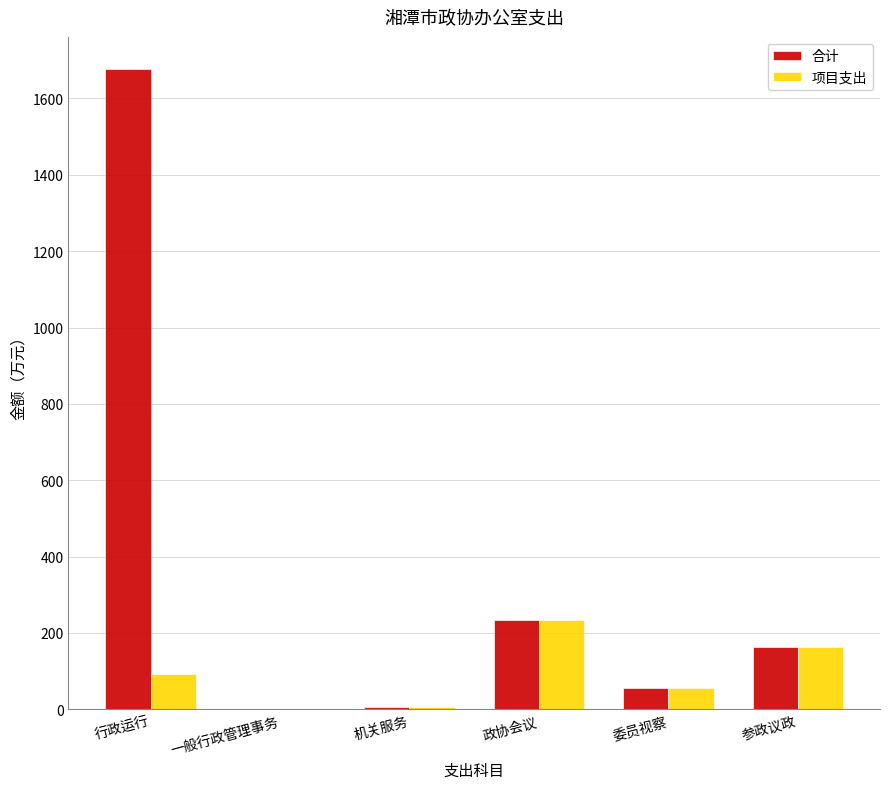

What is the sum of the 合计 values at 参政议政 and 政协会议?

397.7